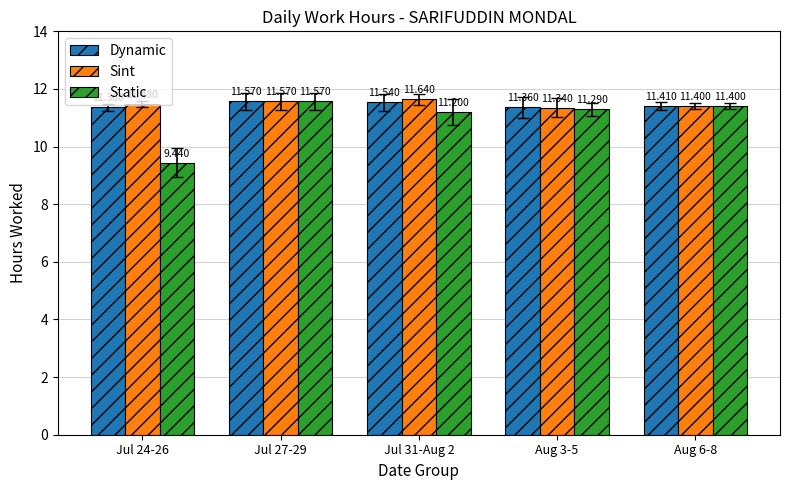

How many bars are there in total?

15